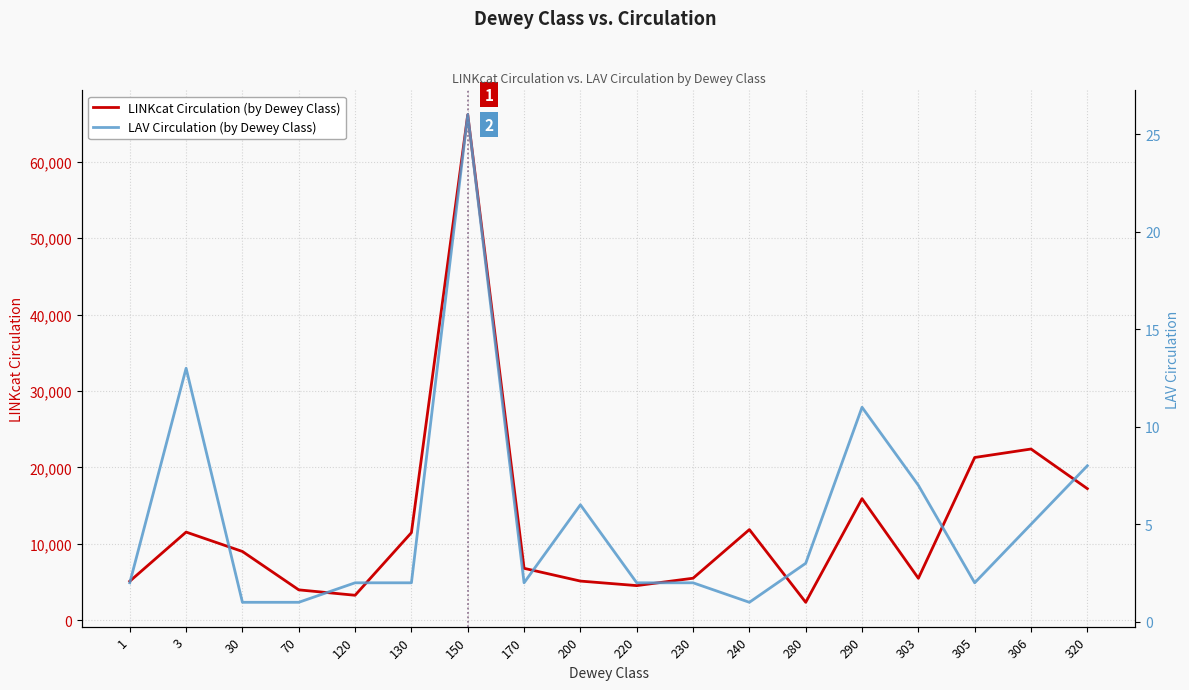

At which label does LINKcat Circulation (primary) first exceed 8976?

3